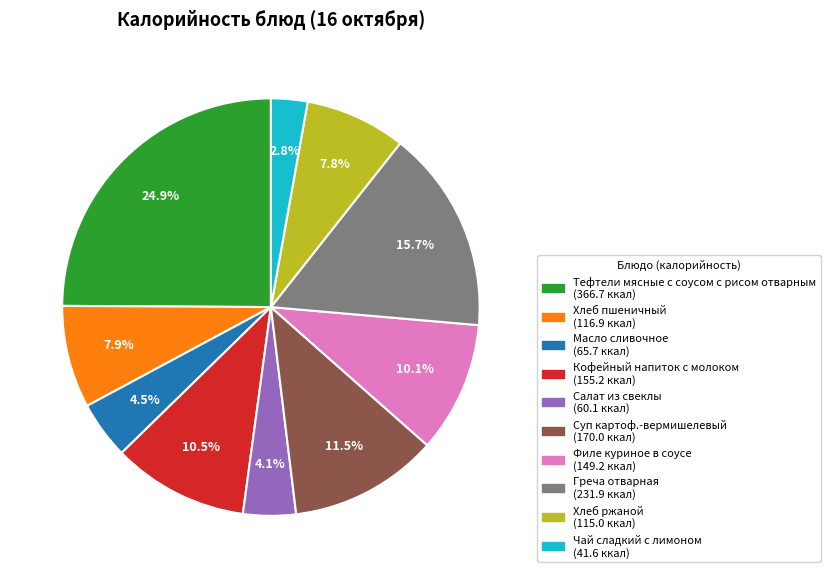

To the nearest percent, what is the combined percentage of Суп картоф.-вермишелевый and Филе куриное в соусе?

22%